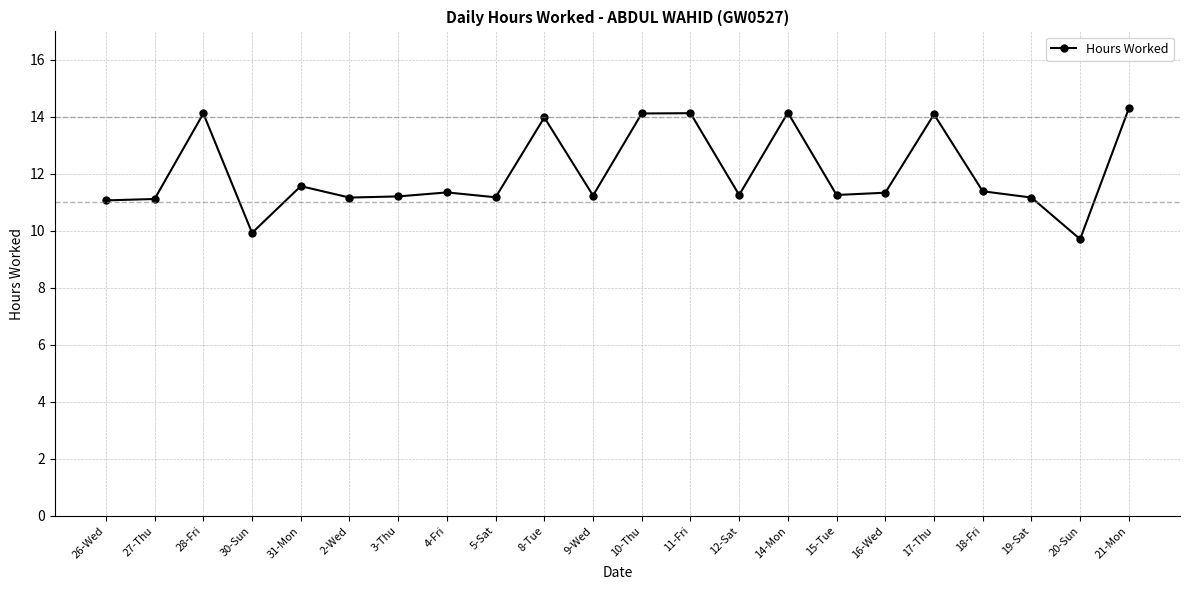

Which label corresponds to the largest value in the chart?

21-Mon